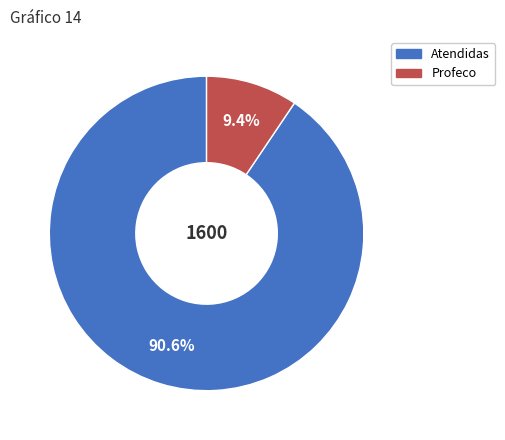

How many slices are in this pie chart?

2